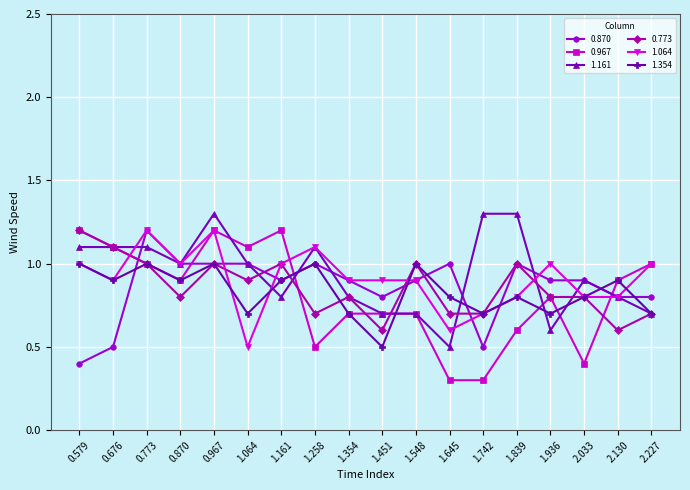

Reading left to right, list all the values displayed in this chart.

0.870: 0.4	0.5	1.2	1.0	1.0	1.0	0.9	1.0	0.9	0.8	0.9	1.0	0.5	1.0	0.9	0.9	0.8	0.8
0.967: 1.2	1.1	1.0	0.9	1.2	1.1	1.2	0.5	0.7	0.7	0.7	0.3	0.3	0.6	0.8	0.4	0.9	1.0
1.161: 1.1	1.1	1.1	1.0	1.3	1.0	0.8	1.1	0.8	0.7	0.7	0.5	1.3	1.3	0.6	0.9	0.8	0.7
0.773: 1.2	1.1	1.0	0.8	1.0	0.9	1.0	0.7	0.8	0.6	1.0	0.7	0.7	1.0	0.8	0.8	0.6	0.7
1.064: 1.0	0.9	1.2	1.0	1.2	0.5	1.0	1.1	0.9	0.9	0.9	0.6	0.7	0.8	1.0	0.8	0.8	1.0
1.354: 1.0	0.9	1.0	0.9	1.0	0.7	0.9	1.0	0.7	0.5	1.0	0.8	0.7	0.8	0.7	0.8	0.9	0.7